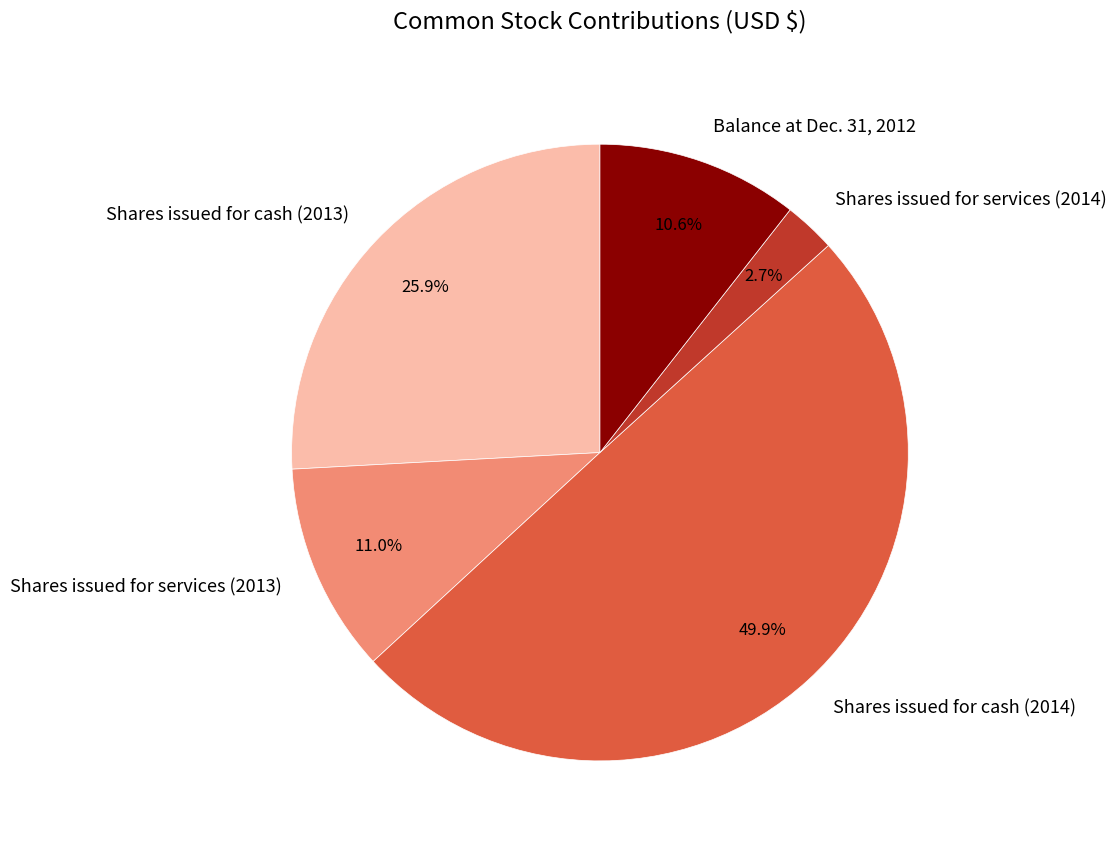

Is Shares issued for cash (2013) the majority of the pie?

No